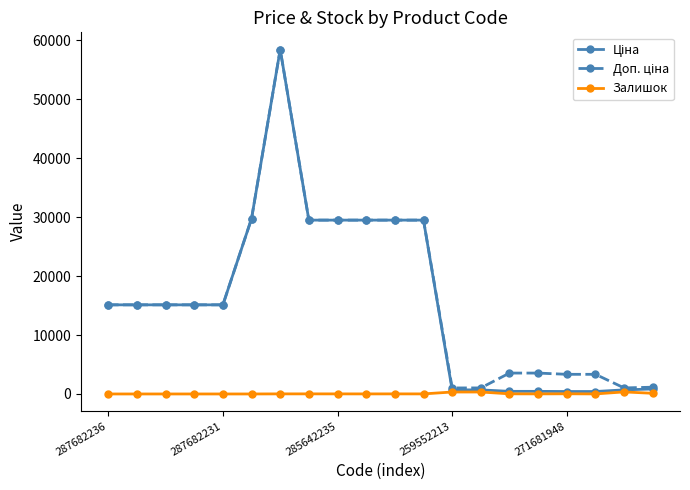

True or false: Залишок has more than 1 points higher than both neighbors.

True